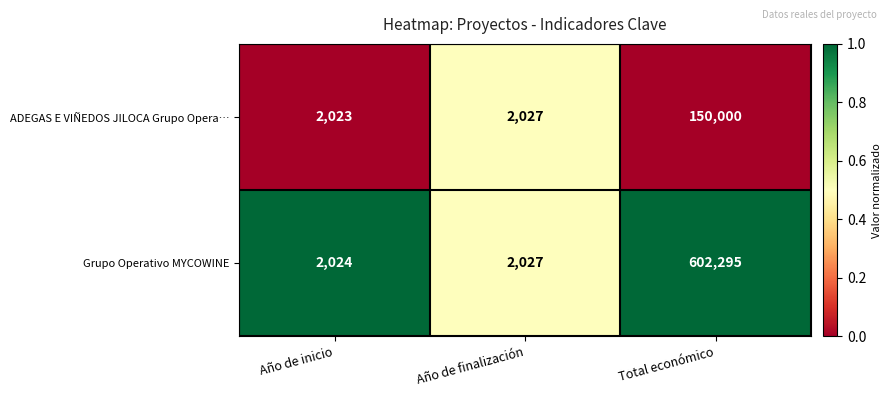

What is the total value across all series at Total económico?

752295